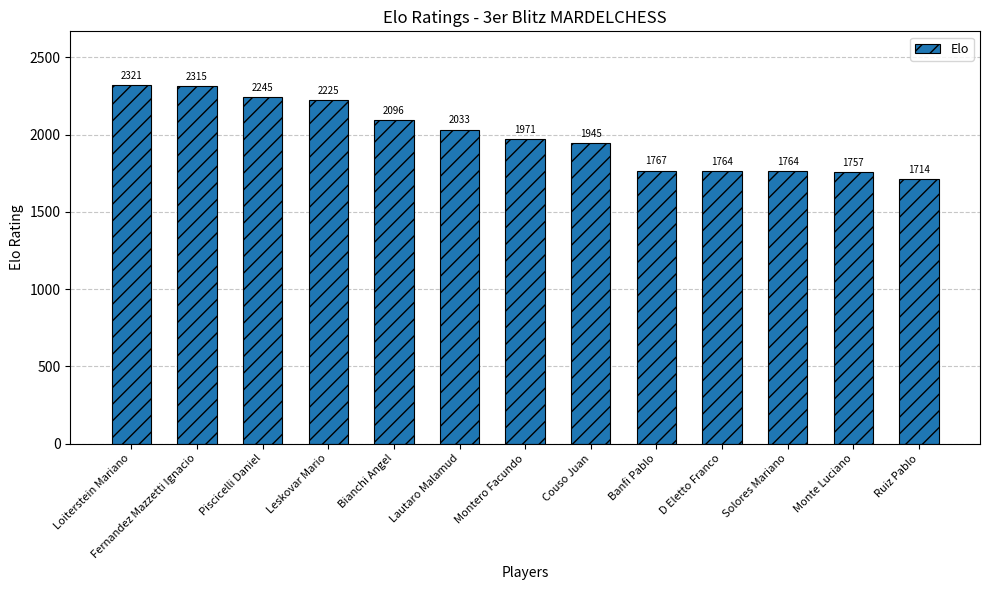

What is the maximum value shown in the chart?

2321